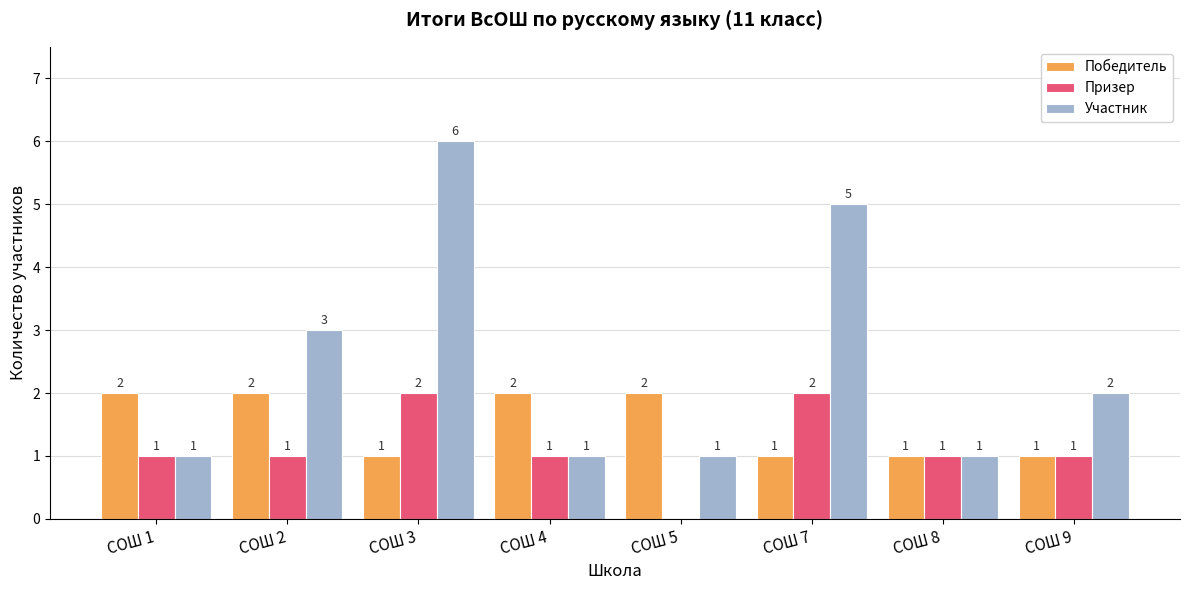

Where does the Участник series first go above 2?

СОШ 2